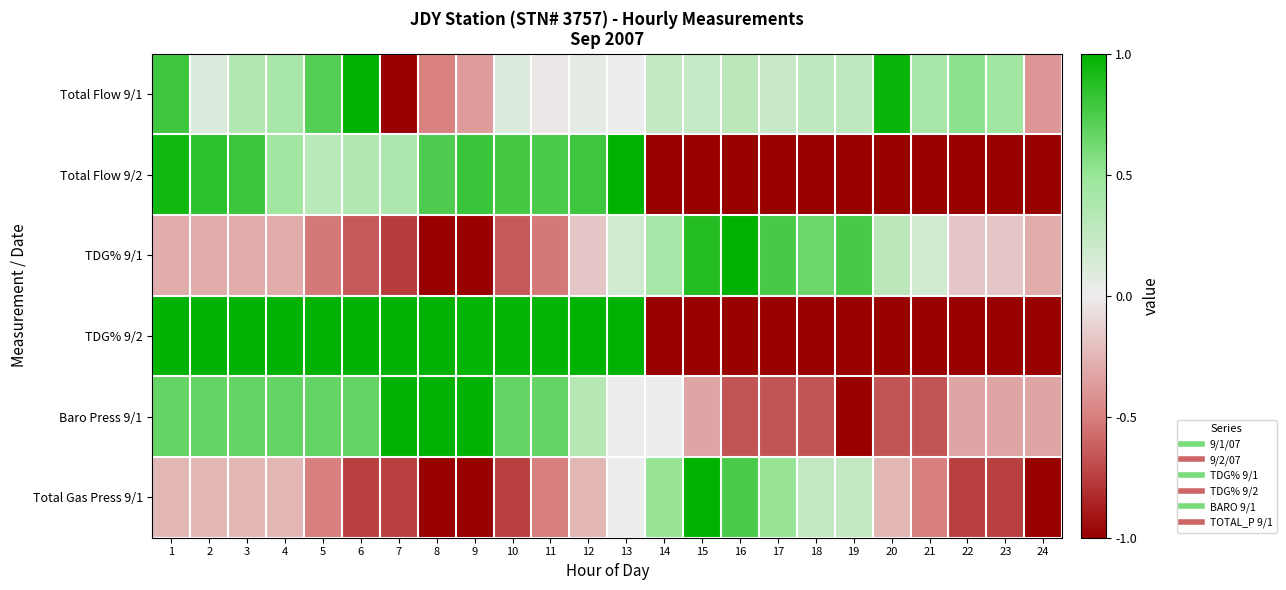

Rank the series at 11 from highest to lowest value.

TDG% 9/2, Total Flow 9/2, Baro Press 9/1, Total Flow 9/1, Total Gas Press 9/1, TDG% 9/1